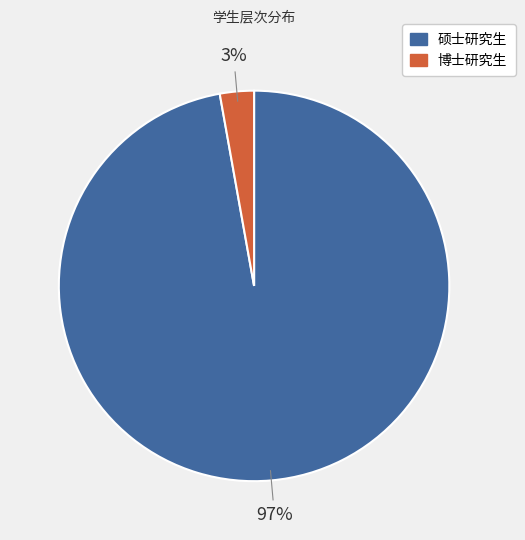

To the nearest percent, what is the combined percentage of 硕士研究生 and 博士研究生?

100%